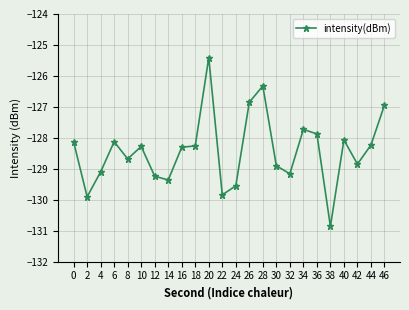

True or false: the data has more than 0 interior local peaks.

True